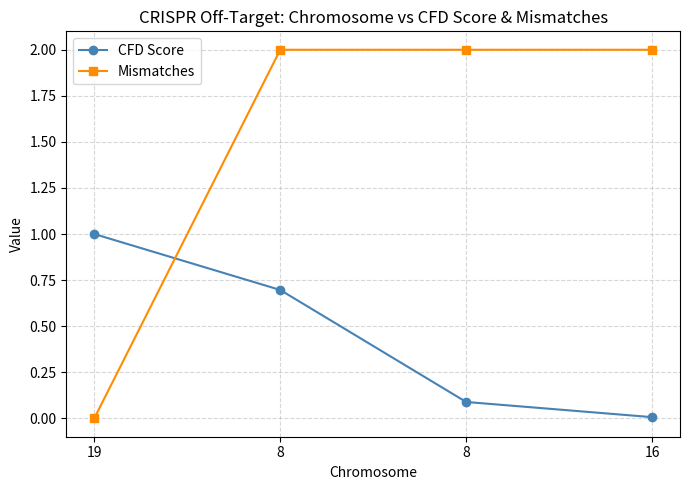

What is the difference between the maximum and minimum values in the CFD Score series?

1.0